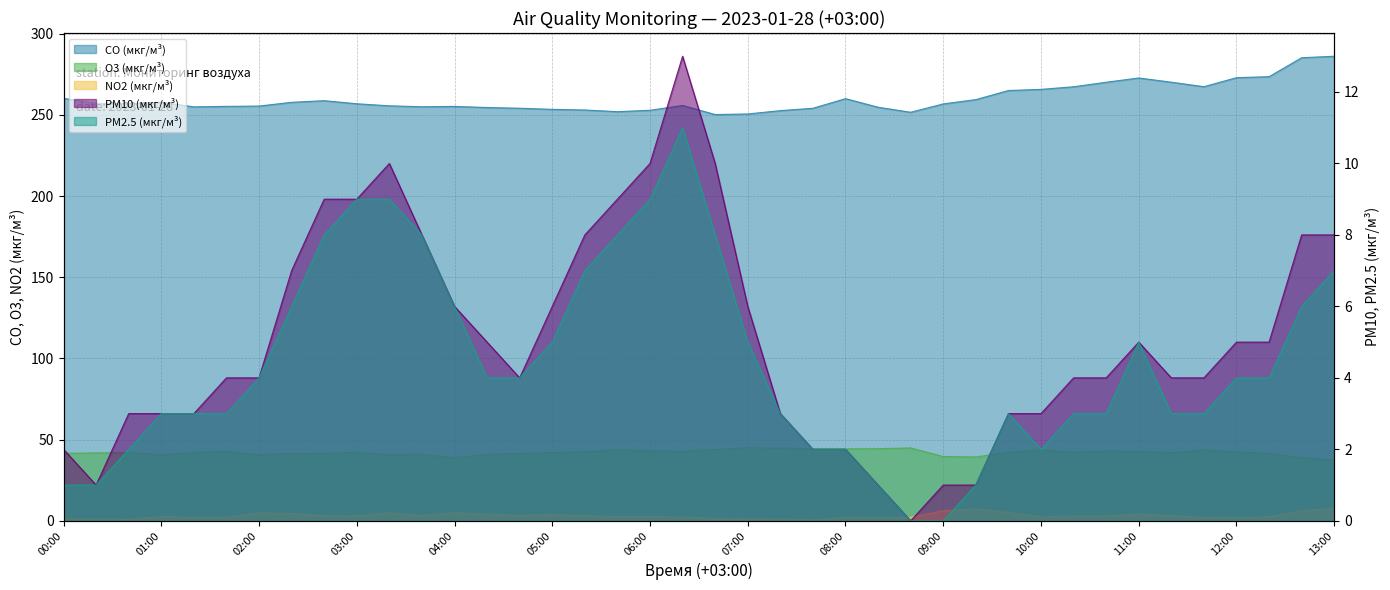

What is the sum of the CO (мкг/м³) values at 2023-01-28 05:00 and 2023-01-28 12:40?

538.5